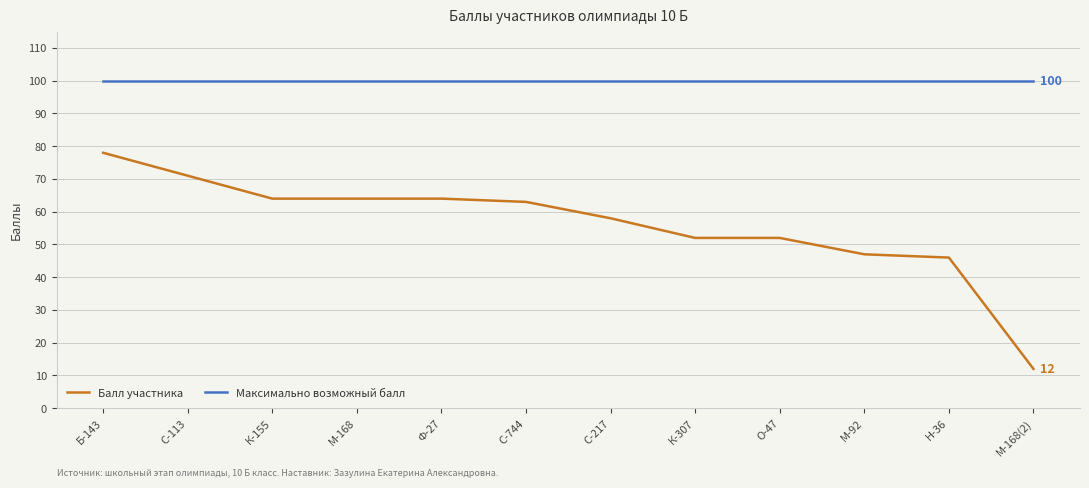

Is it true that Максимально возможный балл equals 100 at Ф-27?

True